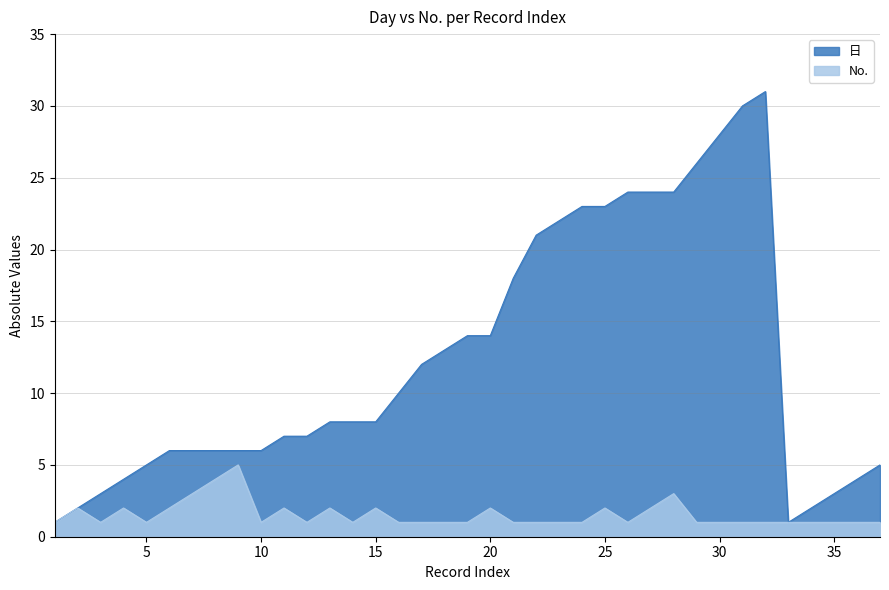

List the series in order of their overall mean, lowest first.

No., 日